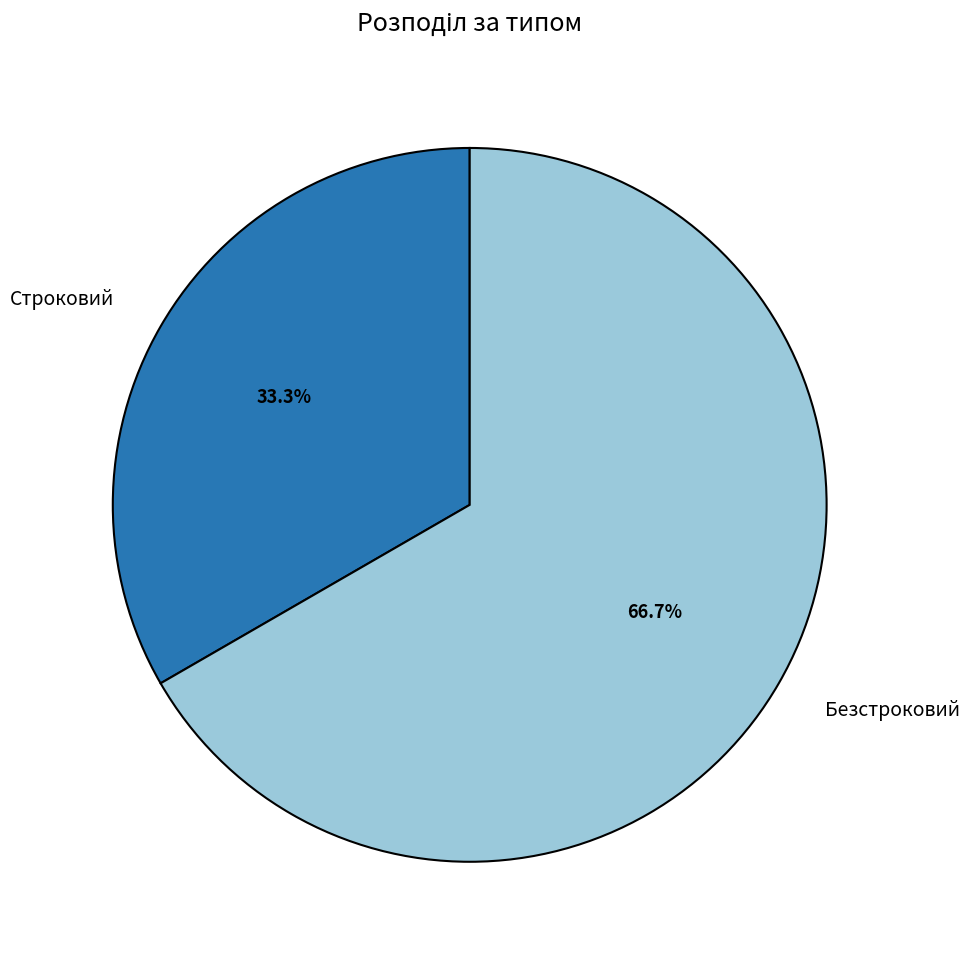

Approximately how many times larger is the value at Строковий compared to Безстроковий?

0.5